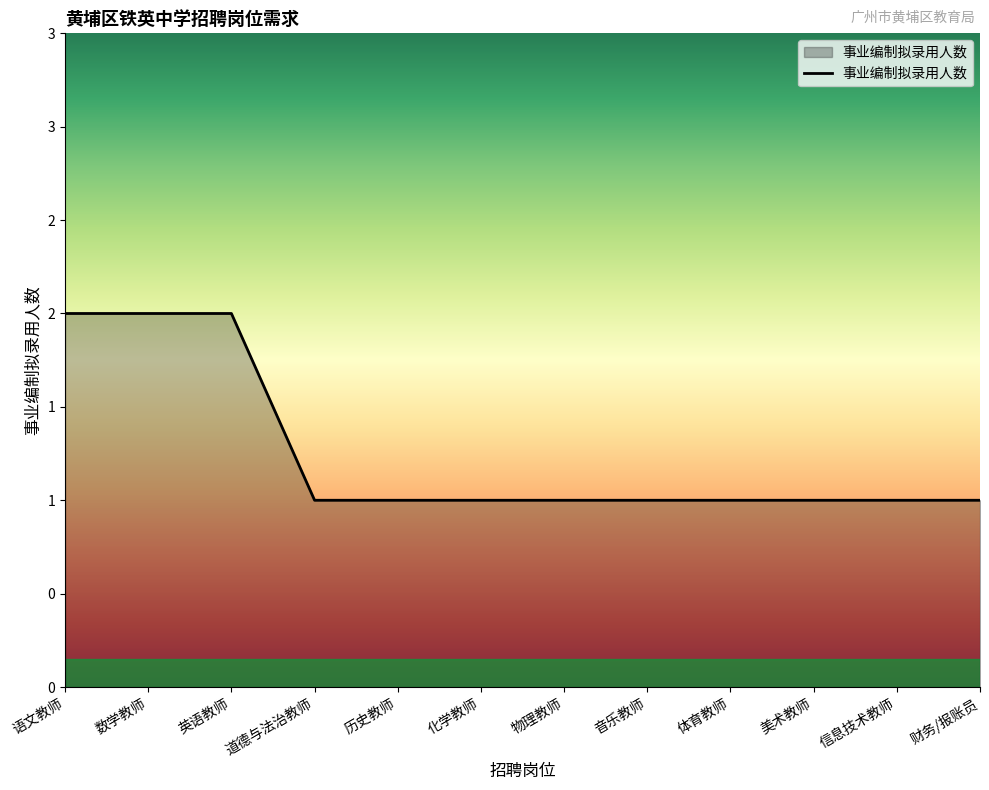

Does the chart display data point markers on the line(s)?

No